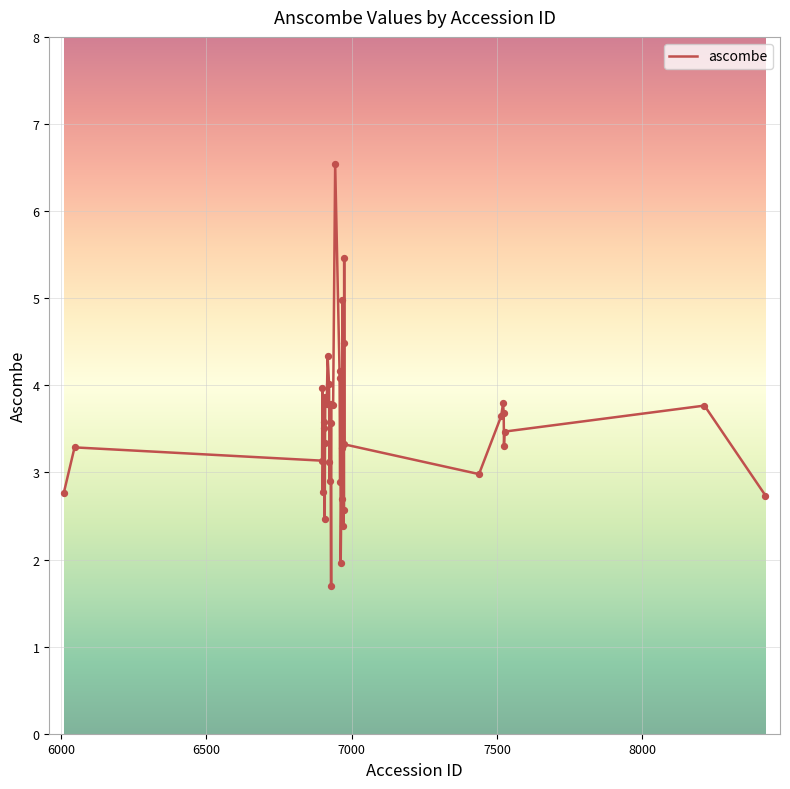

What is the difference between the maximum and minimum values?

4.8